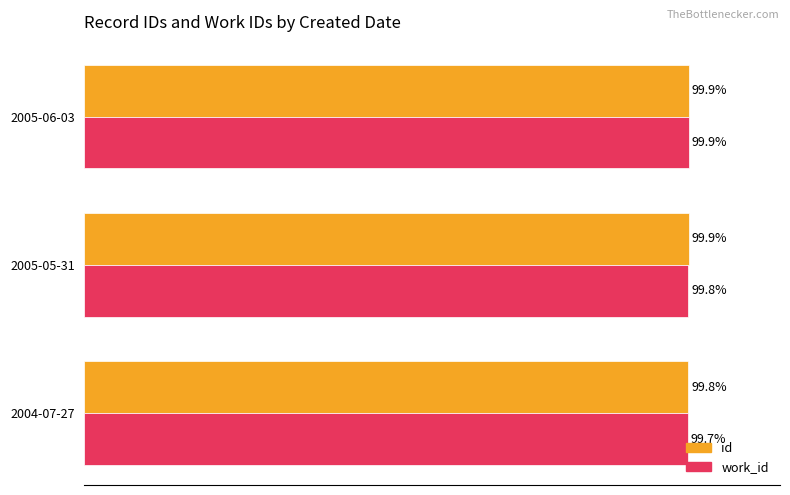

At which label does work_id reach its peak?

2005-06-03